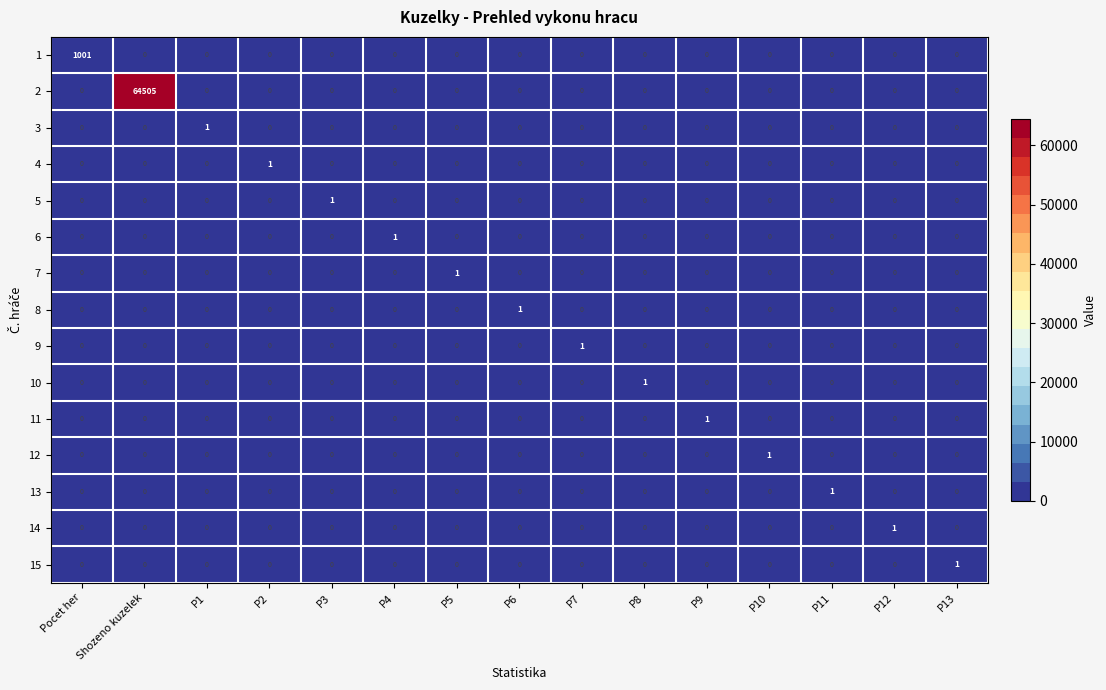

How many 6 values are between 0 and 1?

15